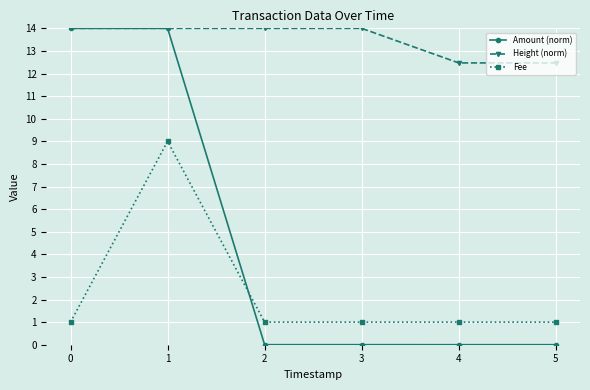

How many distinct data groups are displayed?

3